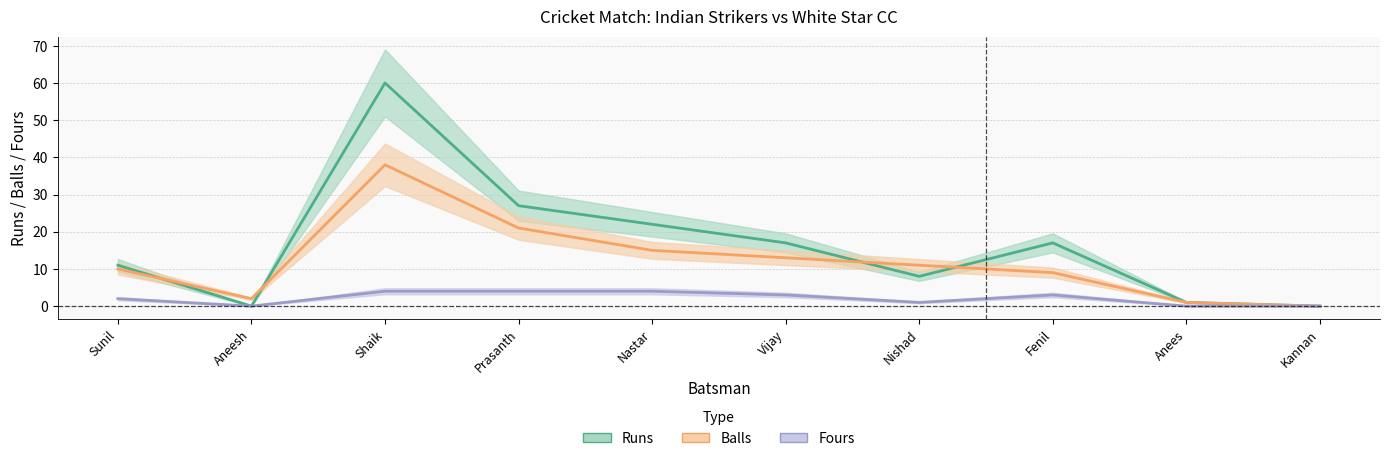

Is it true that Runs equals 11 at Sunil?

True